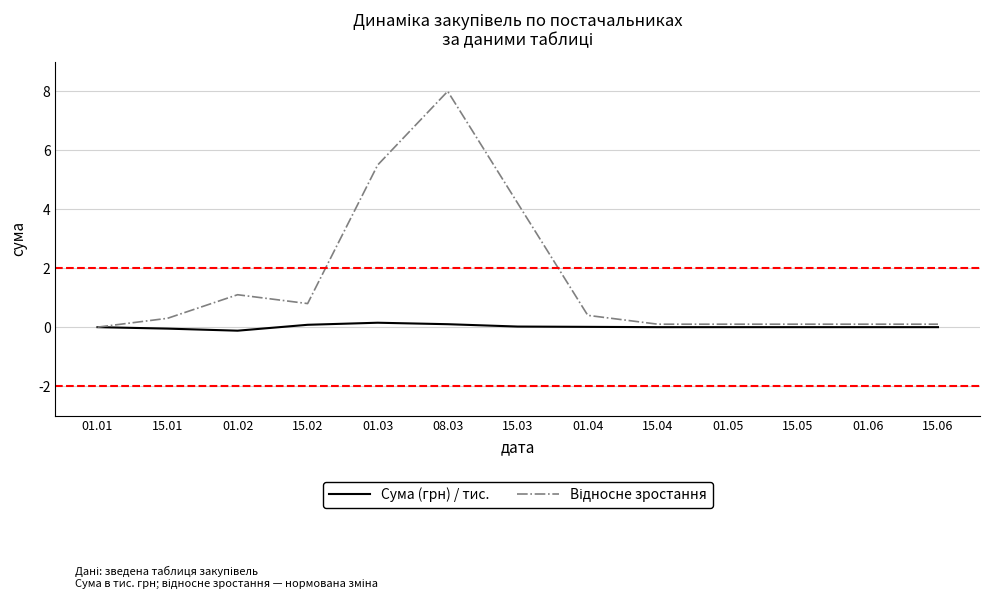

At which category is the sum across all series the highest?

08.03